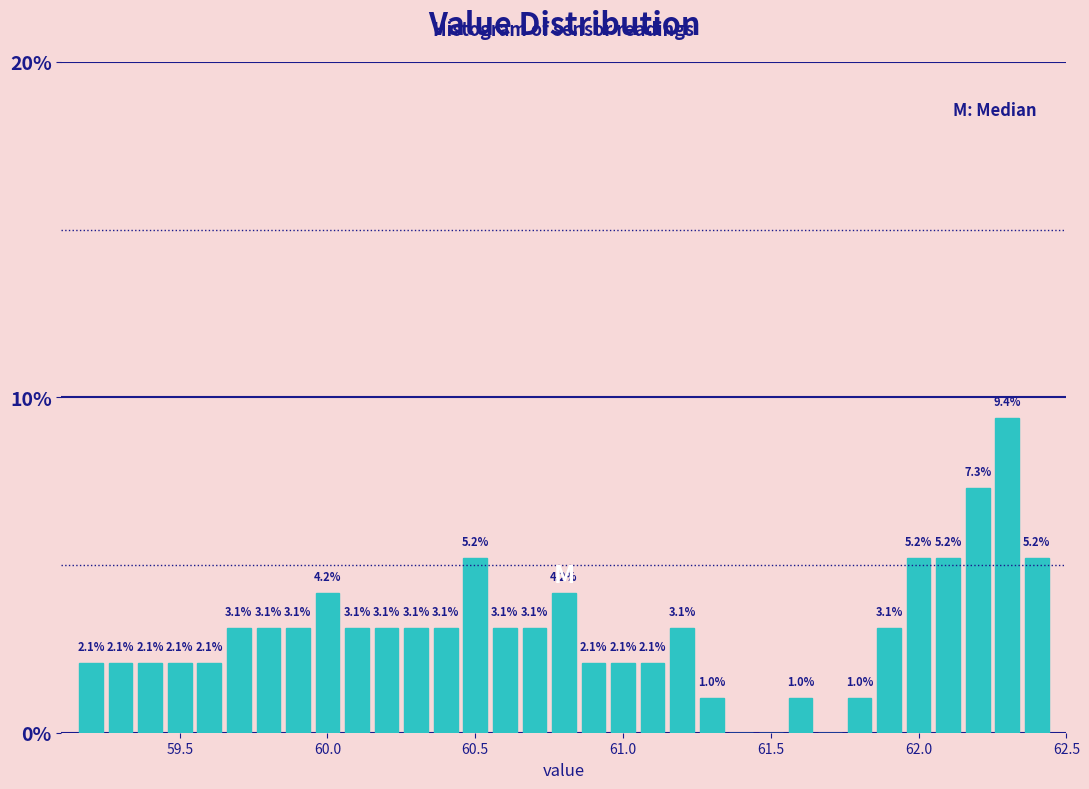

Read against the x-axis, roughly where is the centre of the tallest bar?

62.30